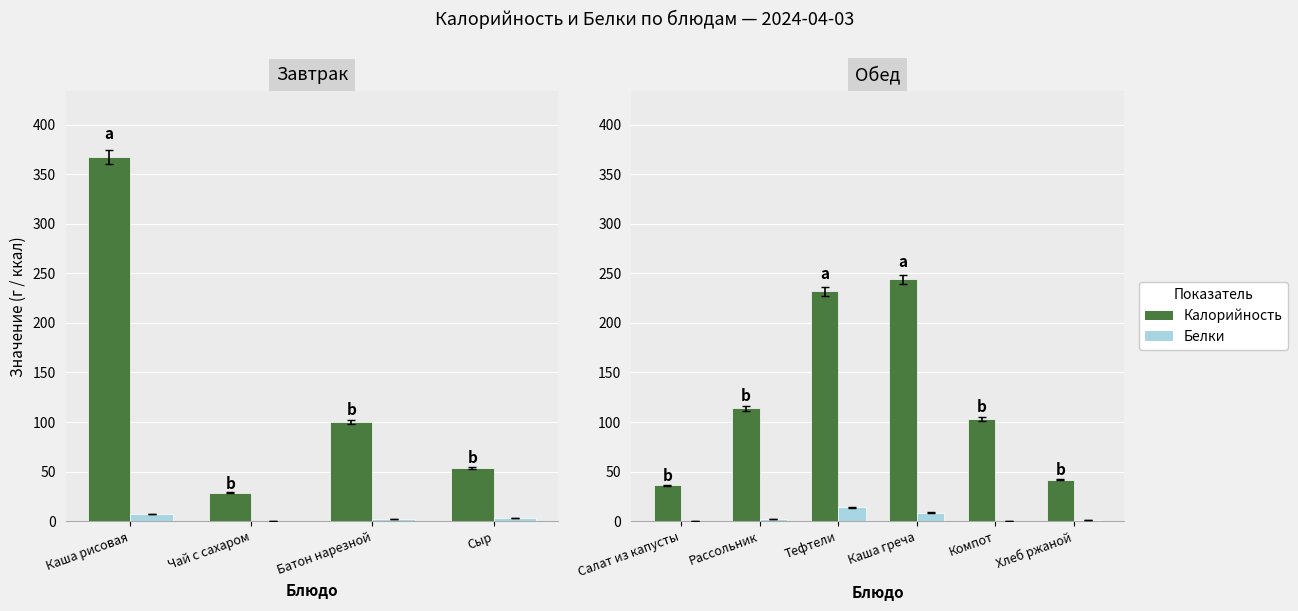

What position from the left is Тефтели?

3